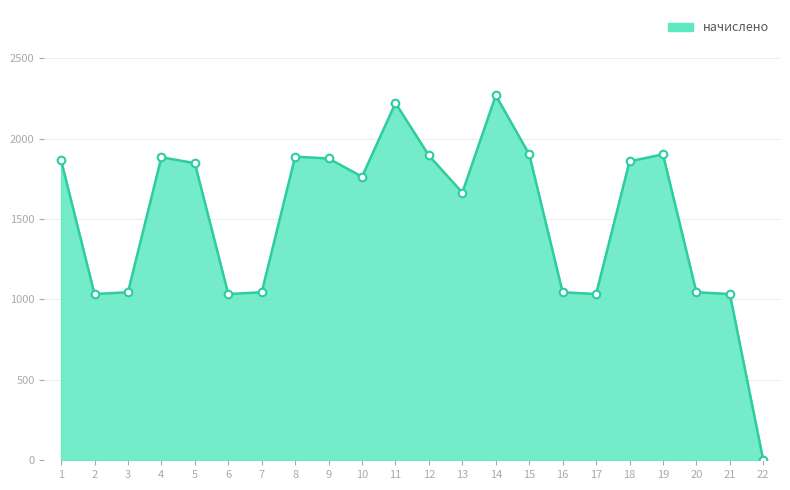

Approximately how many times larger is the value at 7 compared to 9?

0.6